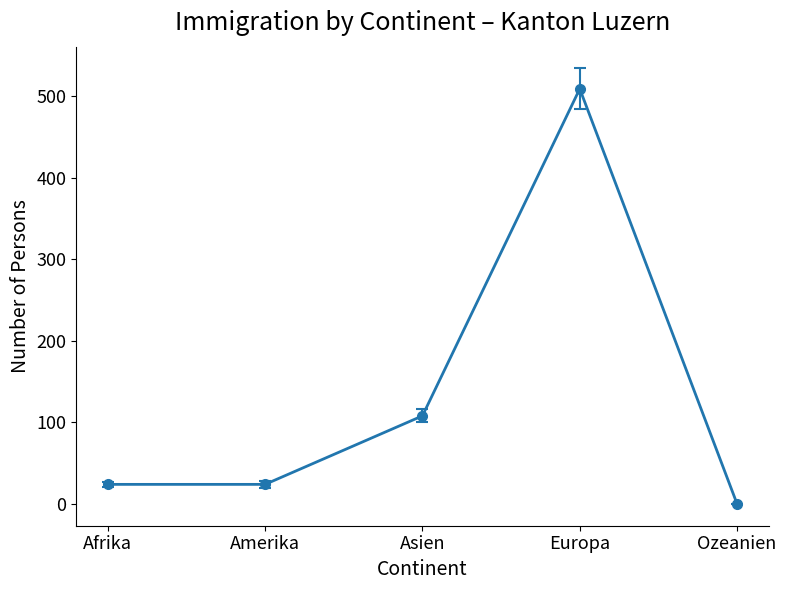

Where is the first local maximum?

Europa